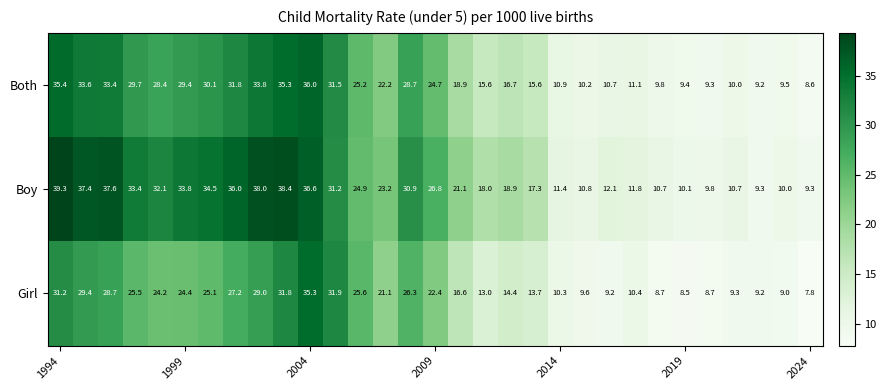

Which series has the largest total across all categories?

Boy